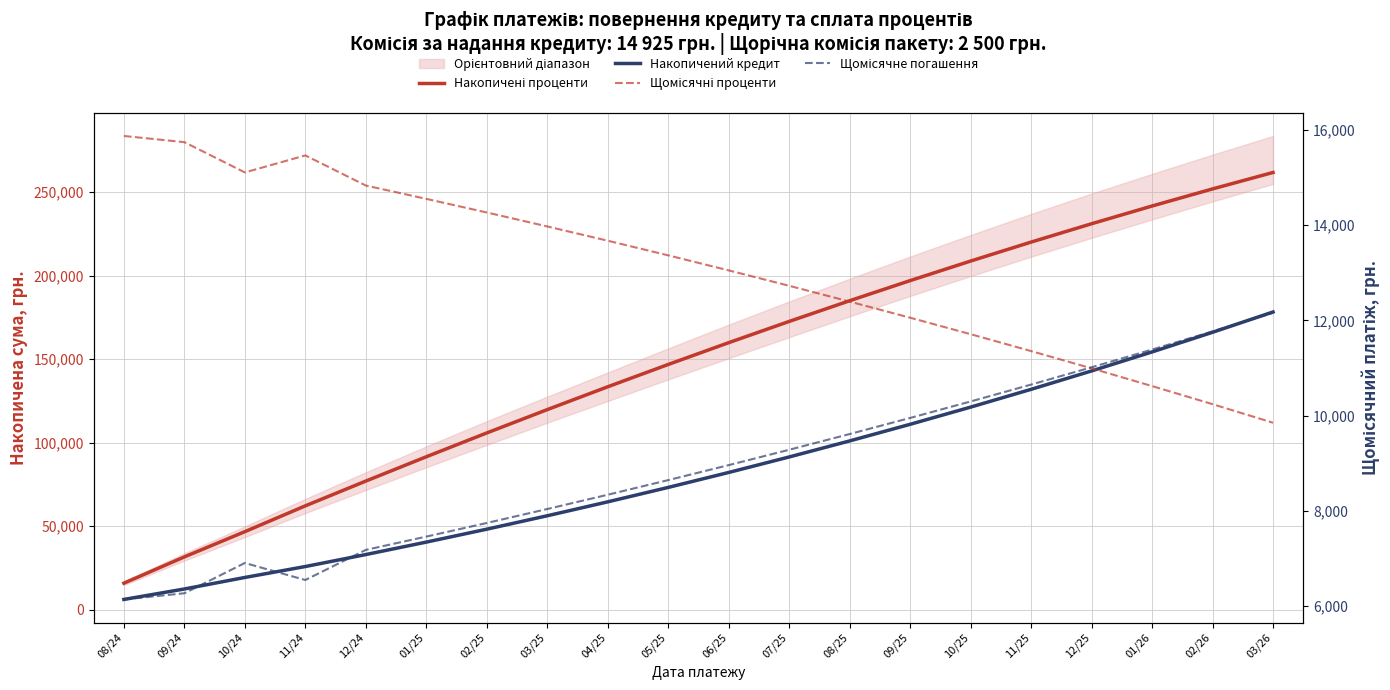

What is the sum of all Щомісячні проценти values?

261845.3